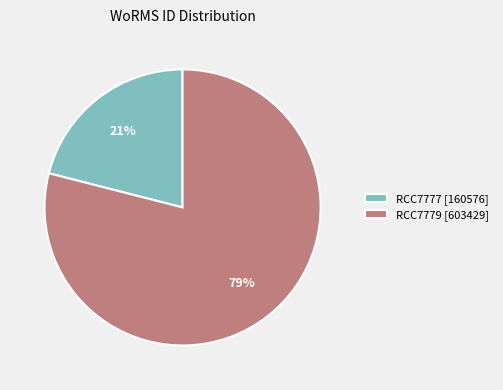

To the nearest percent, what percentage of the pie is RCC7777?

21%